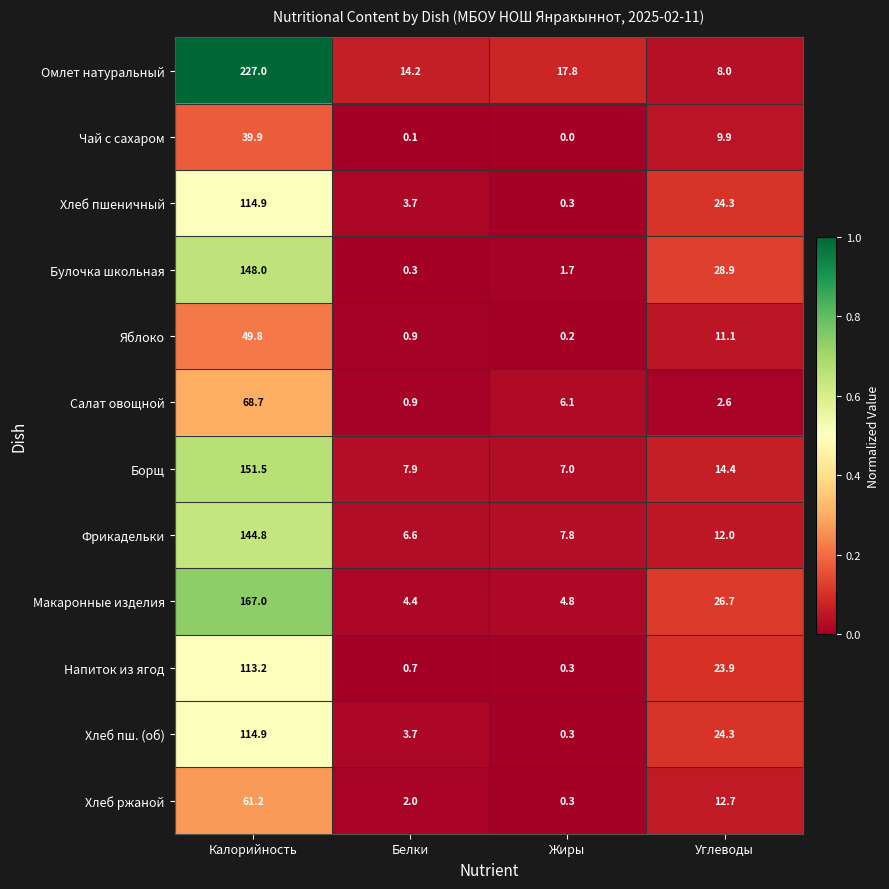

The value of Макаронные изделия at Белки is 4.4. True or false?

True